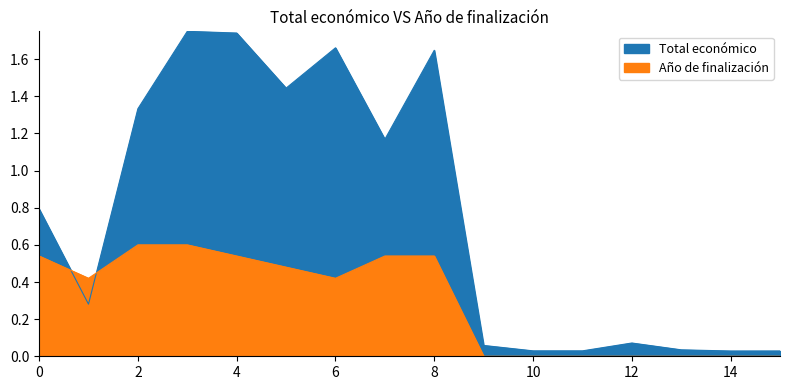

How many lines are shown in the chart?

2